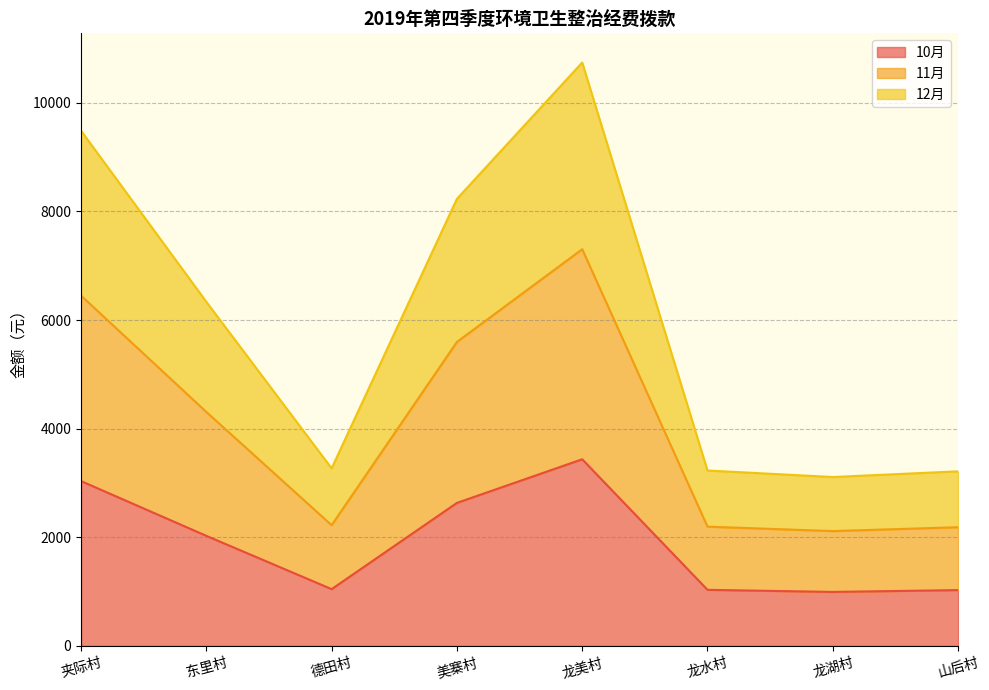

Which series has the widest spread of values?

12月